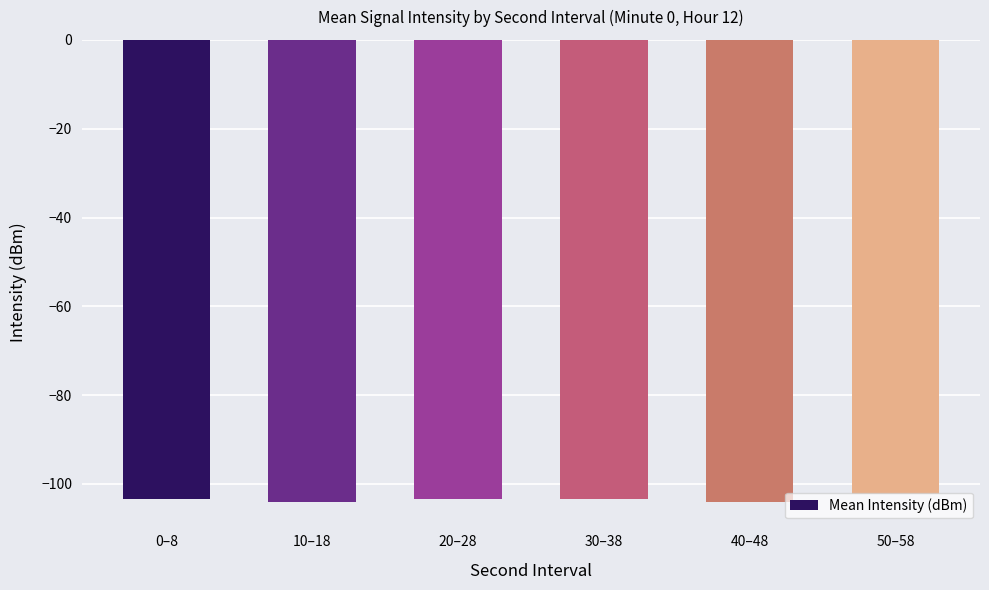

True or false: the data shows -103.3 at 20–28.

True